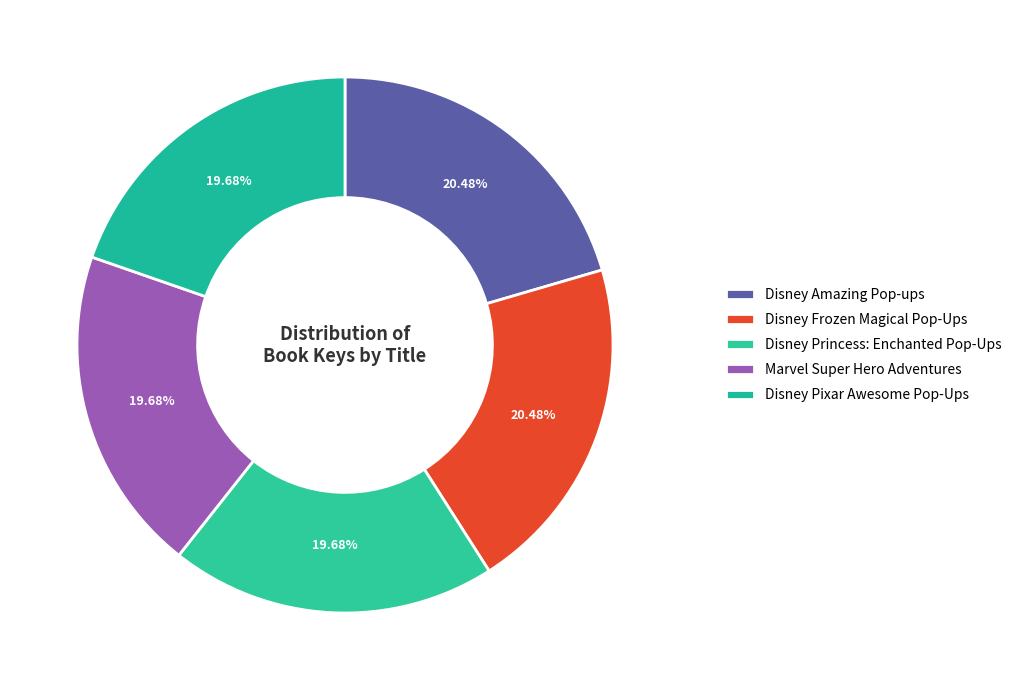

True or false: Disney Princess: Enchanted Pop-Ups accounts for 20% of the total.

True